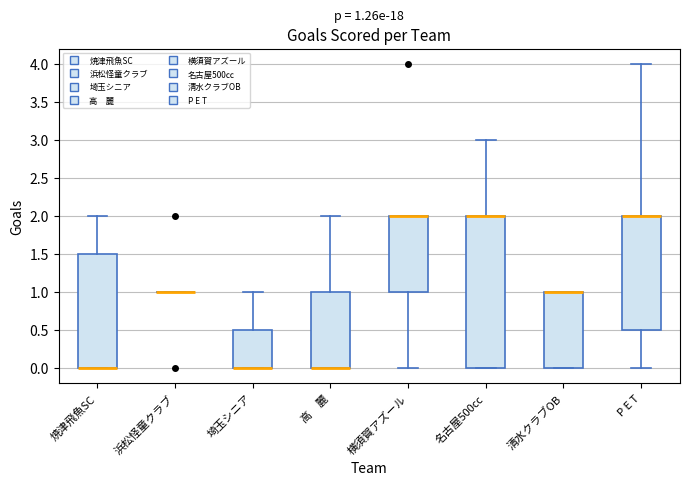

Which box is the tallest, from its lower edge to its upper edge?

名古屋500㏄